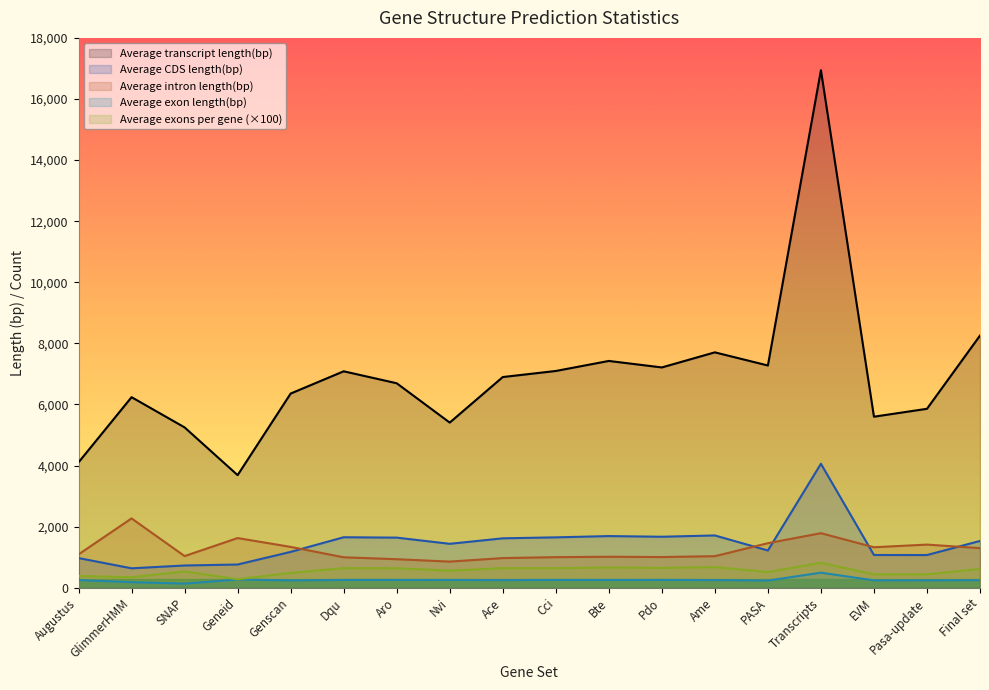

How many lines are shown in the chart?

5